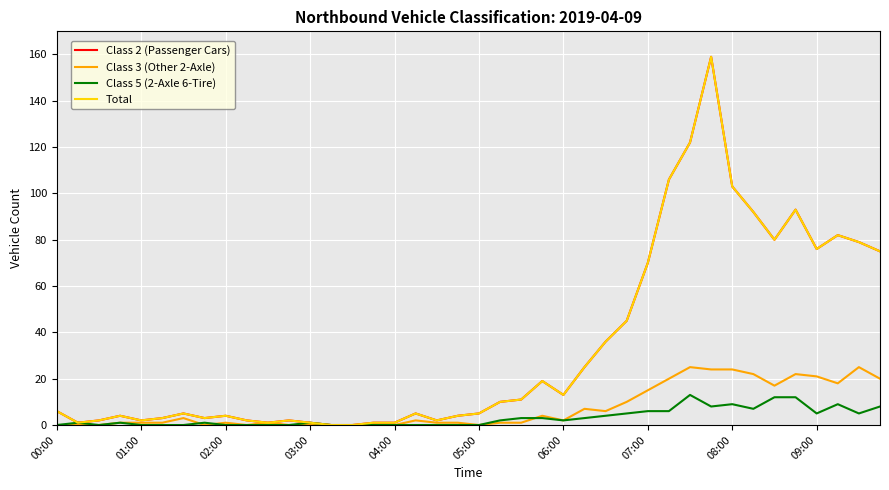

Which series has the largest total across all categories?

Class 2 (Passenger Cars)